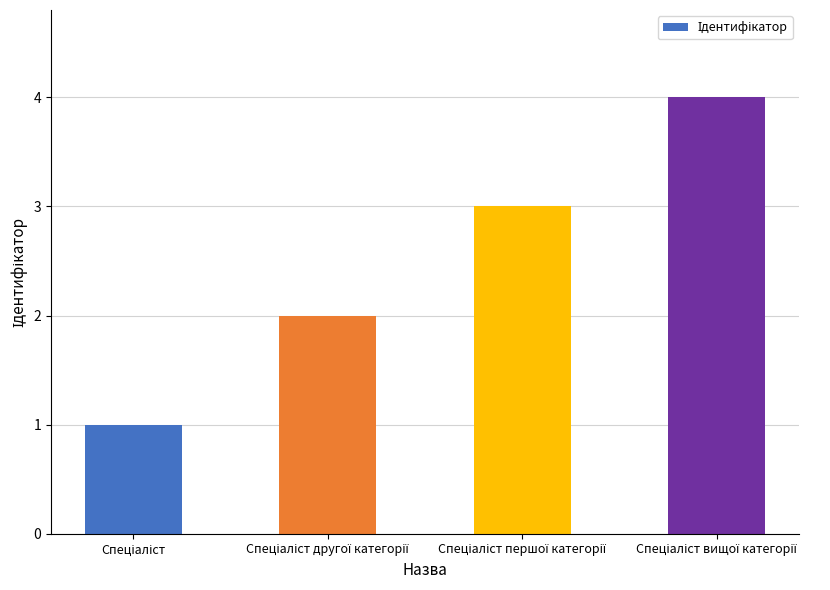

What is the minimum value shown in the chart?

1